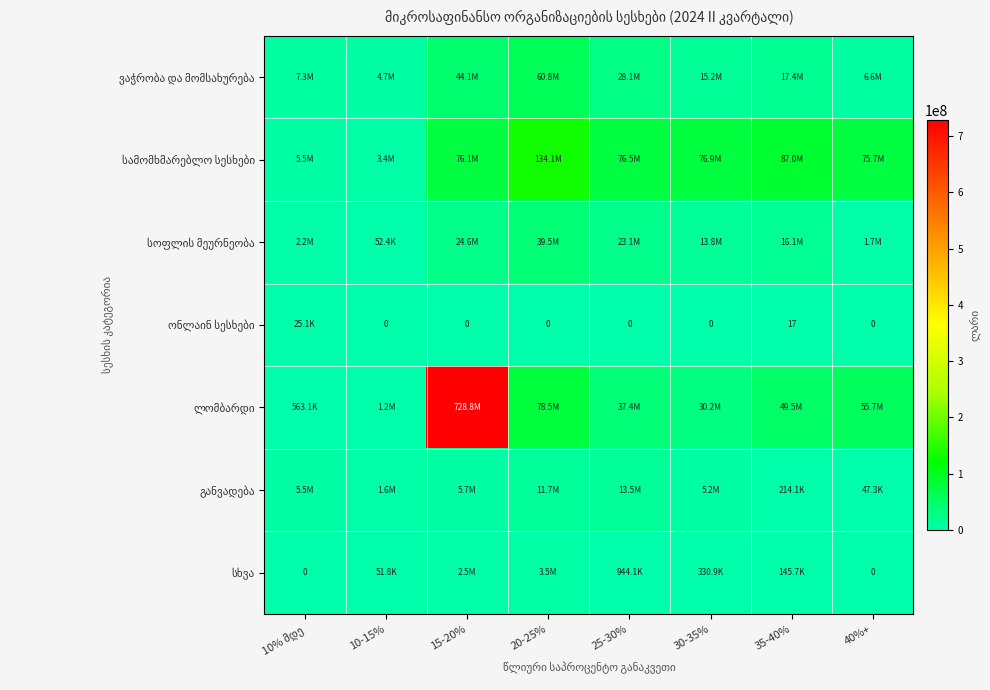

Which category has the highest value in the ონლაინ სესხები series?

10% მდე